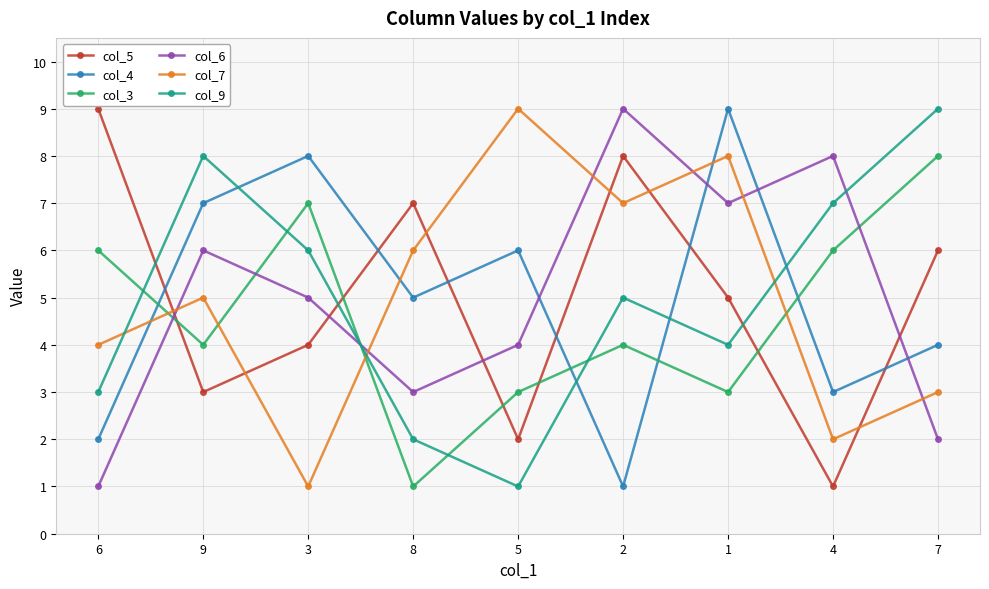

True or false: col_3 has a value of 10 at 3.

False